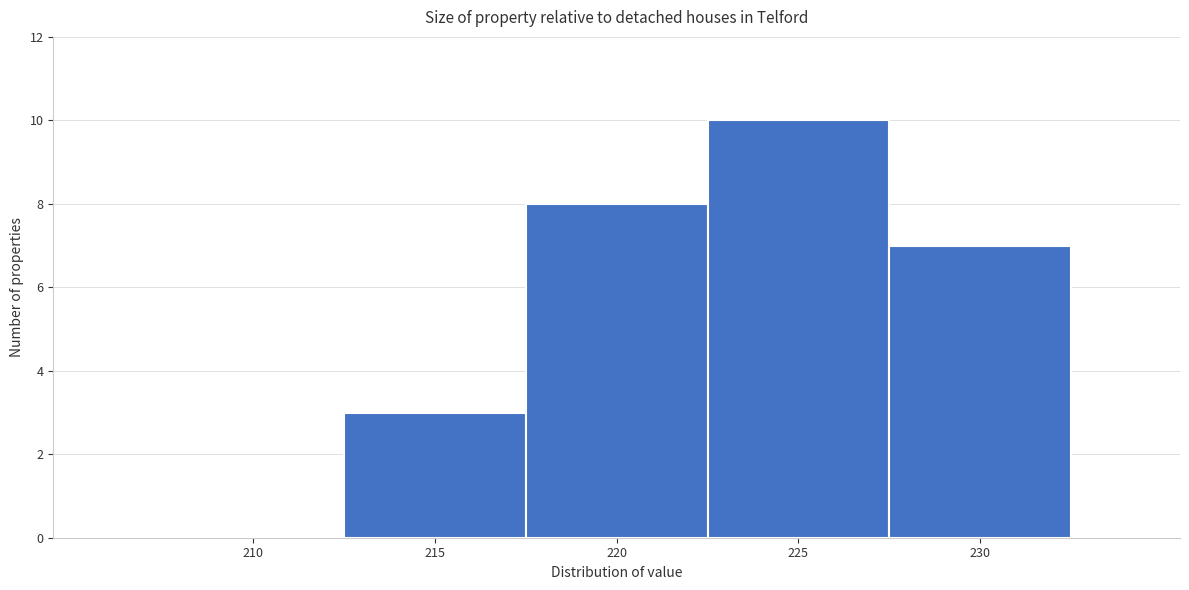

Reading left to right, list all the values displayed in this chart.

210=0	215=3	220=8	225=10	230=7